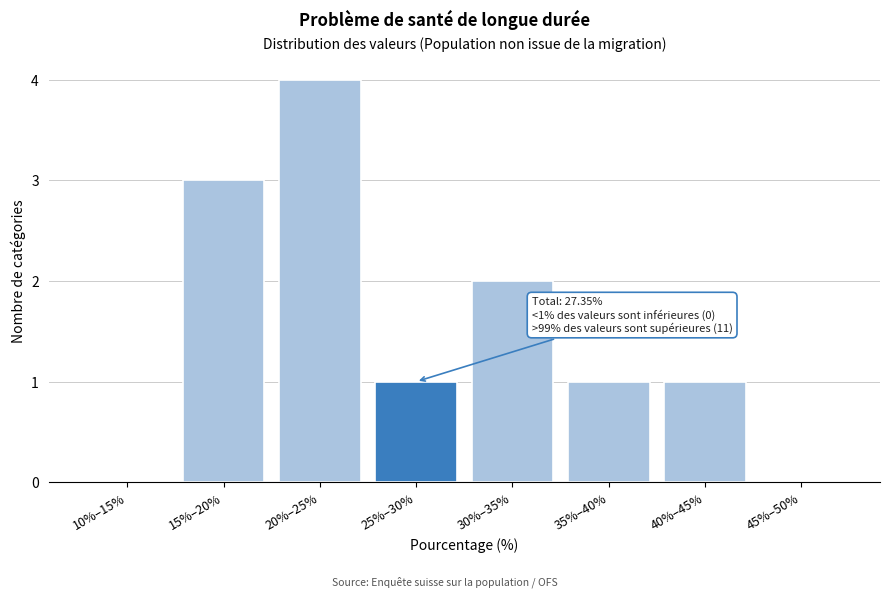

Reading left to right, what are all the values shown in this chart?

10%–15%=0	15%–20%=3	20%–25%=4	25%–30%=1	30%–35%=2	35%–40%=1	40%–45%=1	45%–50%=0